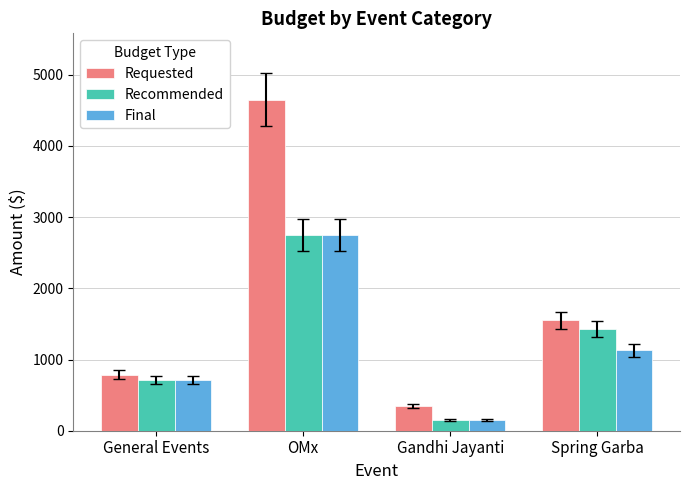

At which category is the sum across all series the highest?

OMx